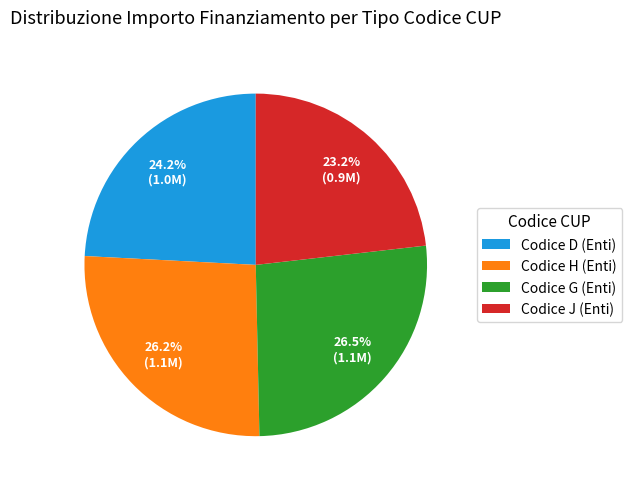

Which slice is the smallest?

Codice J (Enti)